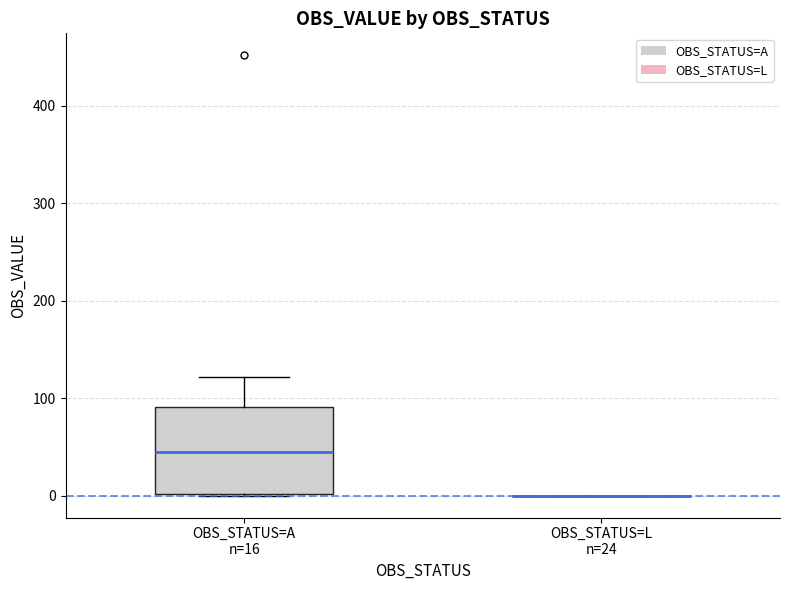

Reading left to right, transcribe this box plot: for each box, give where its median line is, the range the box spans, and where its two whiskers end, as read against the y-axis. The values are not printed on the chart, so give them approximately, as read against the axis.

OBS_STATUS=A n=16: median 50, box 0 to 90, whiskers 0 to 120
OBS_STATUS=L n=24: box collapsed to a line at 0, whiskers 0 to 0